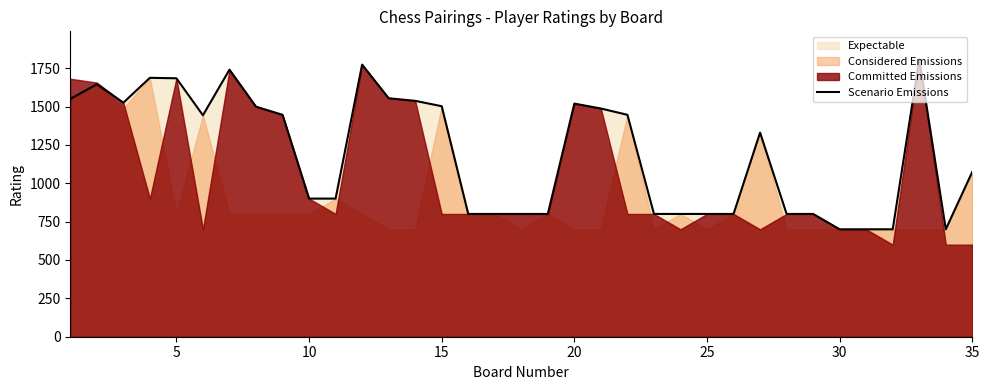

What is the difference between the maximum and minimum values?

1109